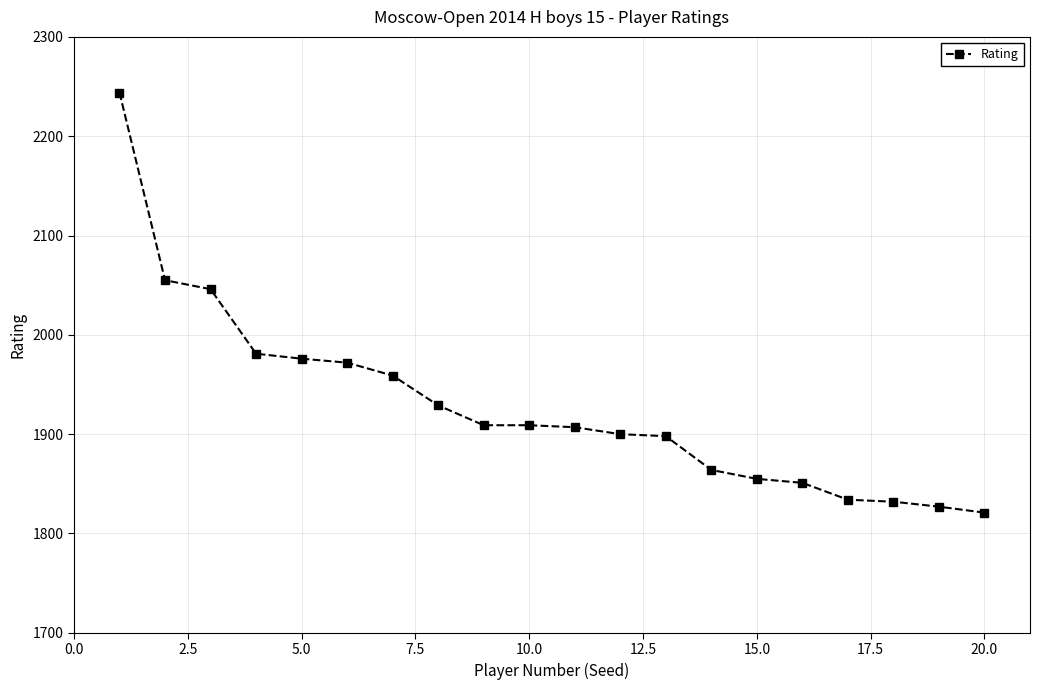

What is the value of the 8th point from the left?

1929